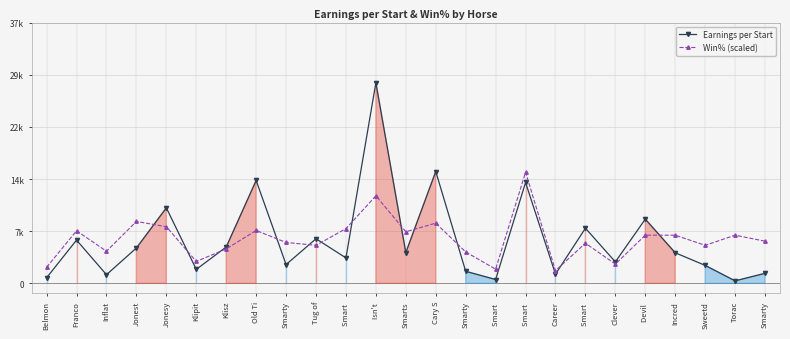

At how many categories does at least one series exceed 2968?

22